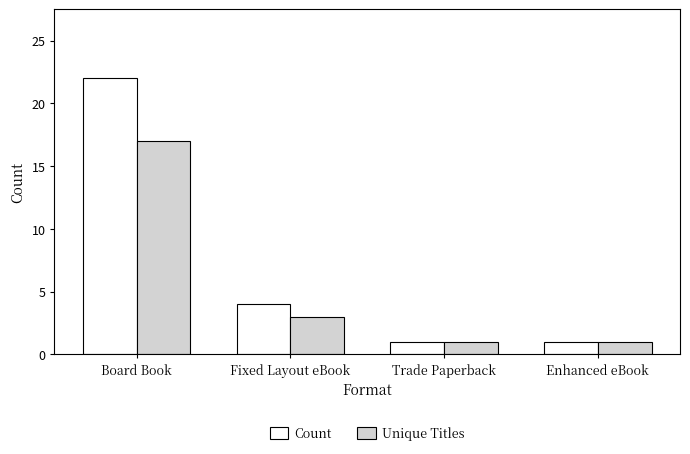

What is the difference between the second highest and second lowest values in the Count series?

3